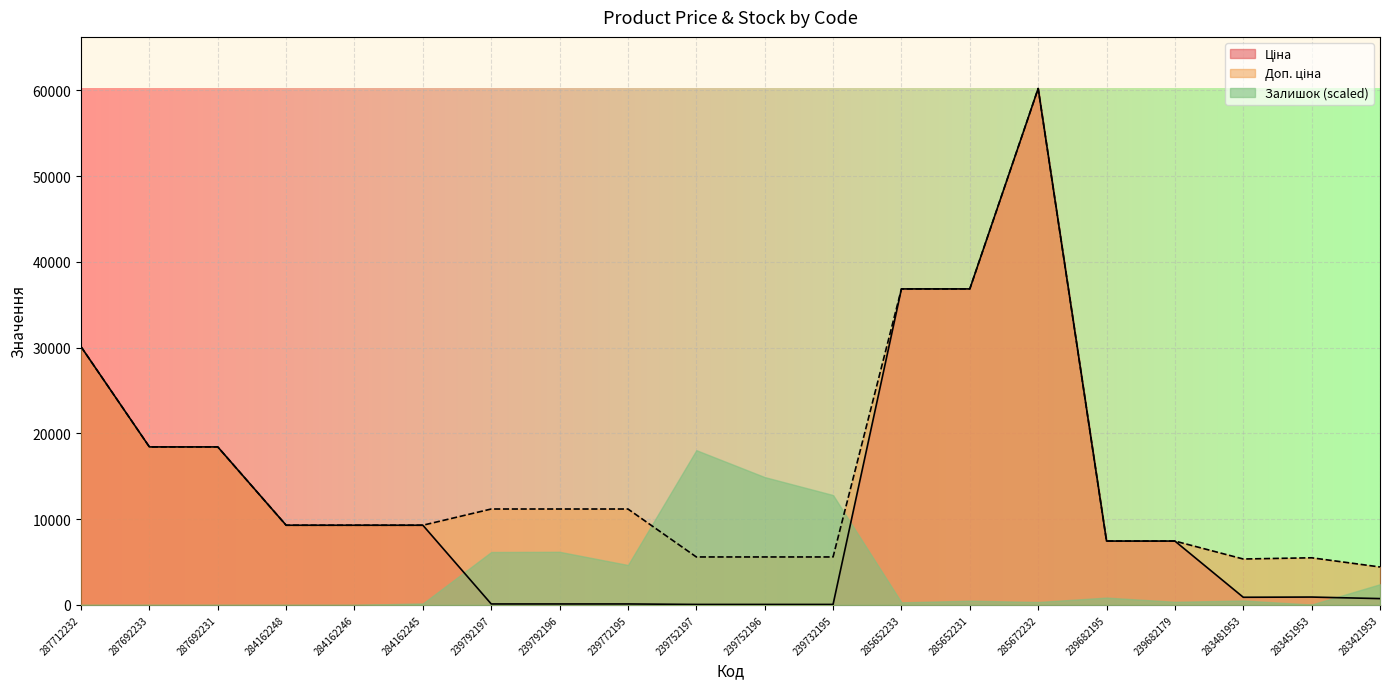

What is the total value across all series at 287692233?

36841.7